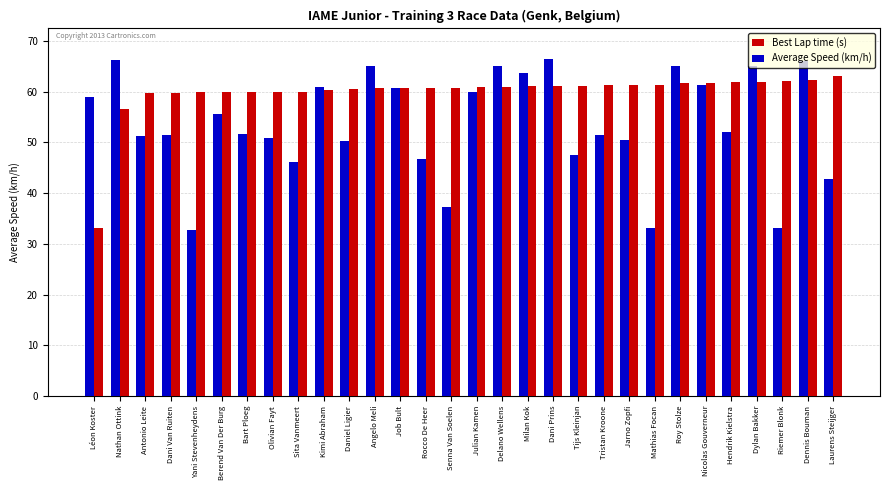

List the series in order of their peak value, highest first.

Average Speed (km/h), Best Lap time (s)